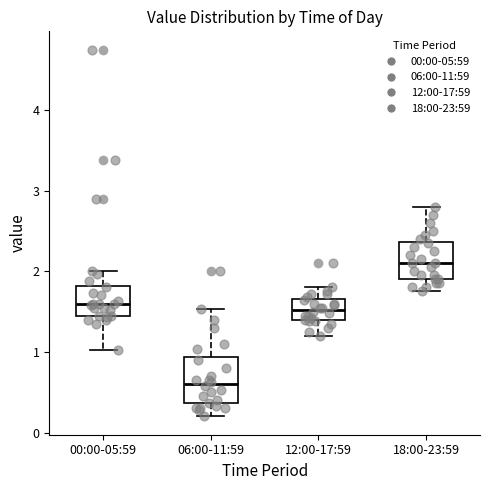

Where does the upper whisker of the box for 00:00-05:59 end on the y-axis? The values are not printed on the chart, so give them approximately, as read against the axis.

2.0